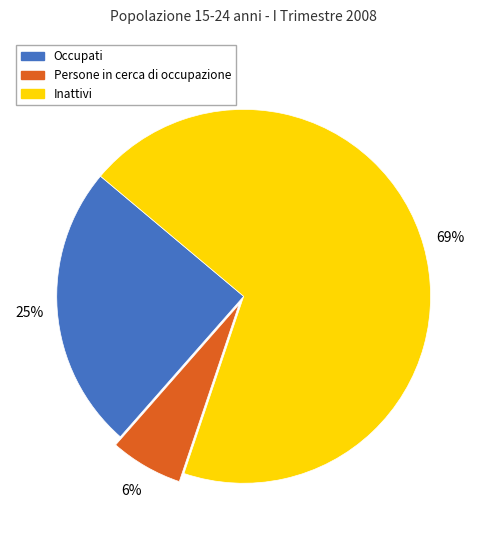

Is the sum of Inattivi and Persone in cerca di occupazione greater than half?

Yes